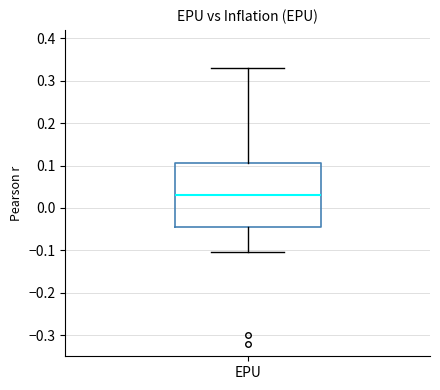

Read this box plot against the y-axis: the position of the median line, the range covered by the box, and the ends of both whiskers. The values are not printed on the chart, so give them approximately, as read against the axis.

median 0.03, box -0.05 to 0.11, whiskers -0.10 to 0.33